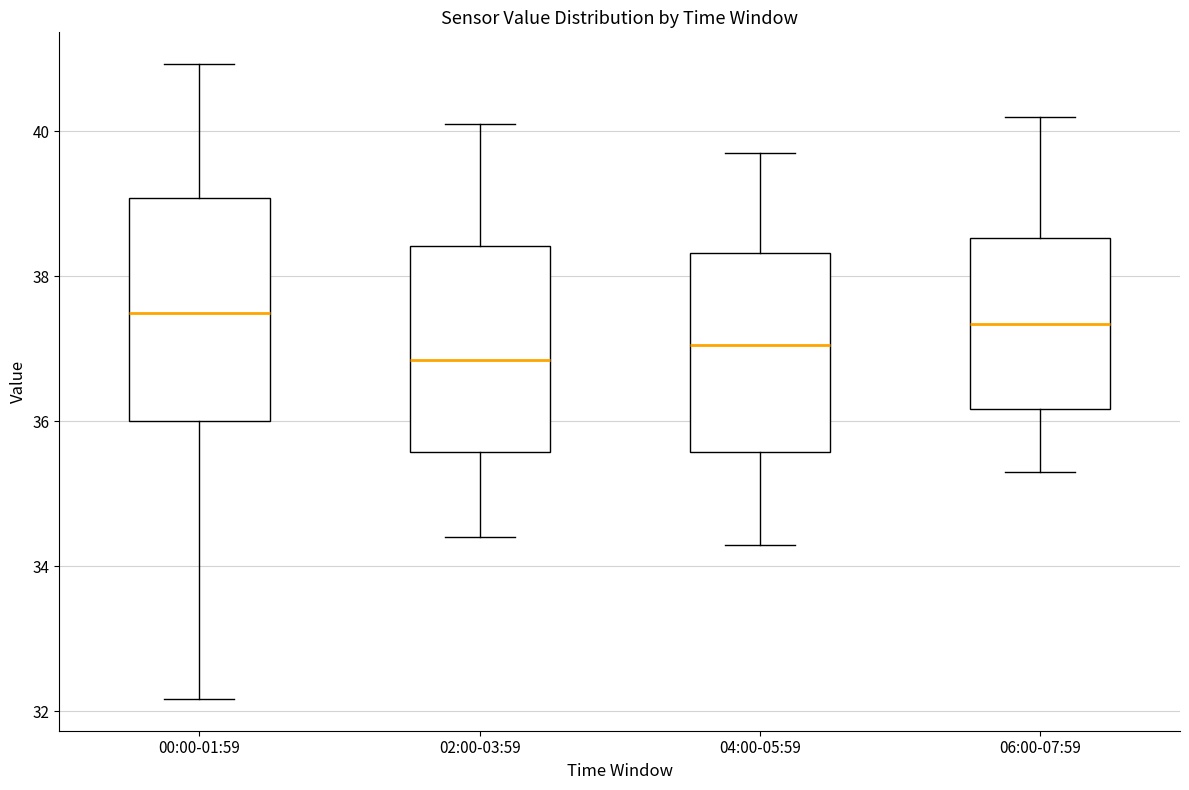

Reading left to right, read every box against the y-axis: the position of its median line, the range the box covers, and the ends of its whiskers. The values are not printed on the chart, so give them approximately, as read against the axis.

00:00-01:59: median 37.6, box 36.0 to 39.0, whiskers 32.2 to 41.0
02:00-03:59: median 36.8, box 35.6 to 38.4, whiskers 34.4 to 40.2
04:00-05:59: median 37.0, box 35.6 to 38.4, whiskers 34.4 to 39.8
06:00-07:59: median 37.4, box 36.2 to 38.6, whiskers 35.4 to 40.2